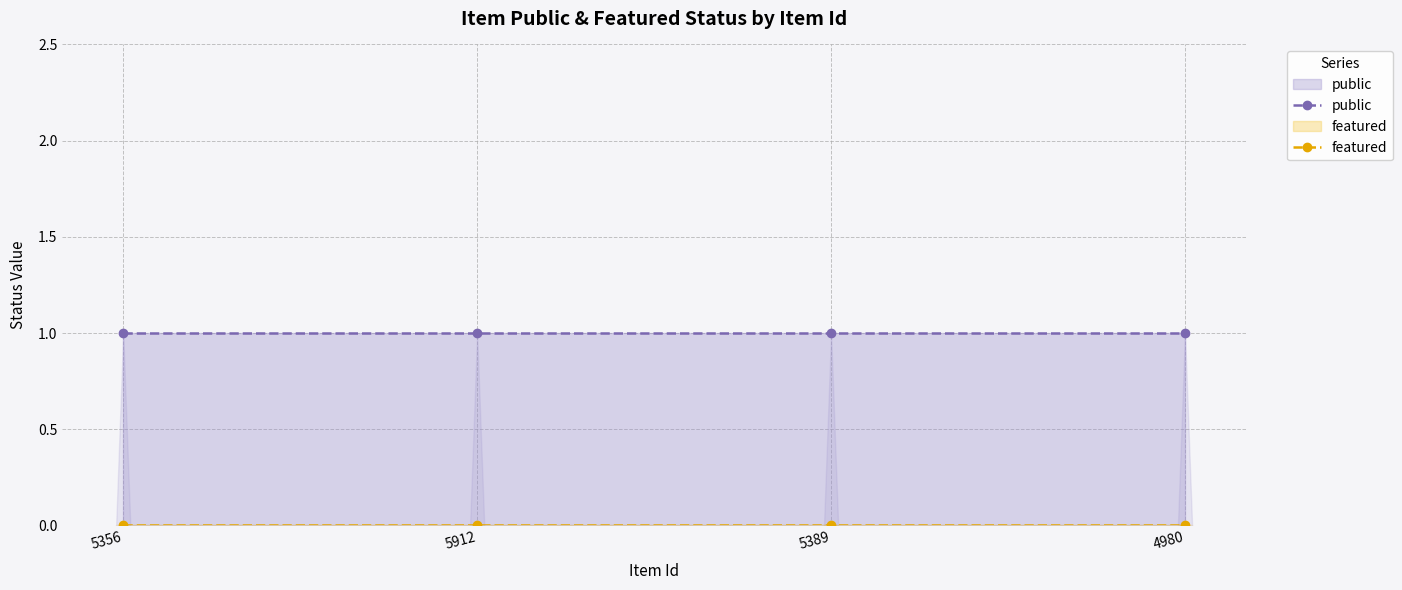

What is the spread (max minus min) of values at 5912?

1